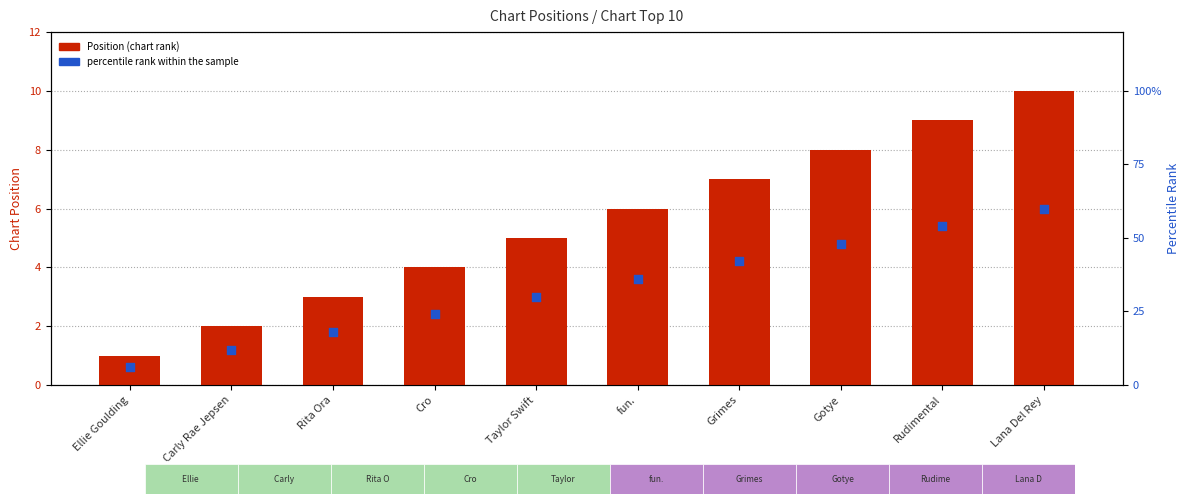

At which category is the sum across all series the highest?

Lana Del Rey